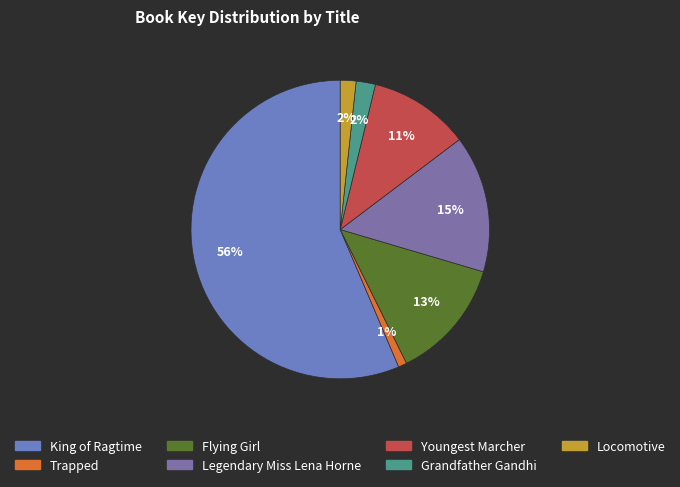

What is the smallest slice in the pie chart?

Trapped